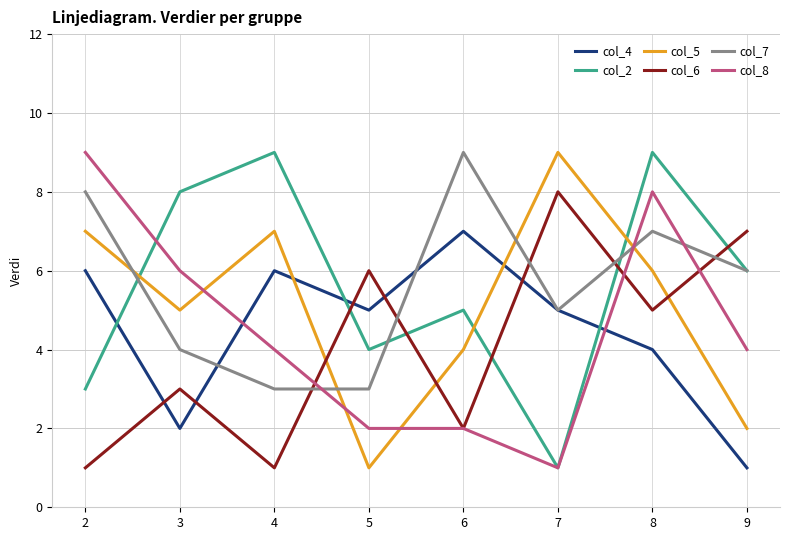

Rank the series at 3 from lowest to highest value.

col_4, col_6, col_7, col_5, col_8, col_2